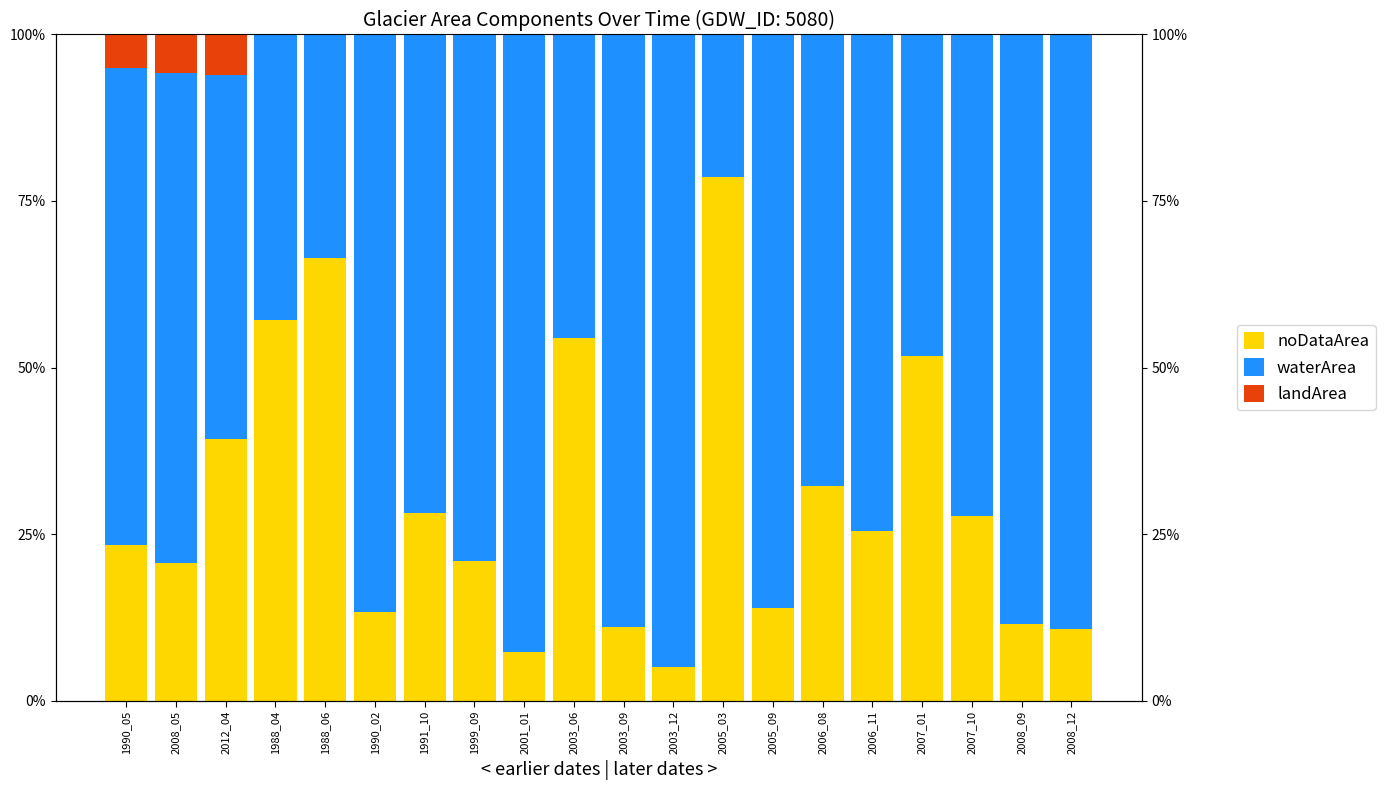

At 2003_06, list the series in order from largest to smallest.

landArea, waterArea, noDataArea